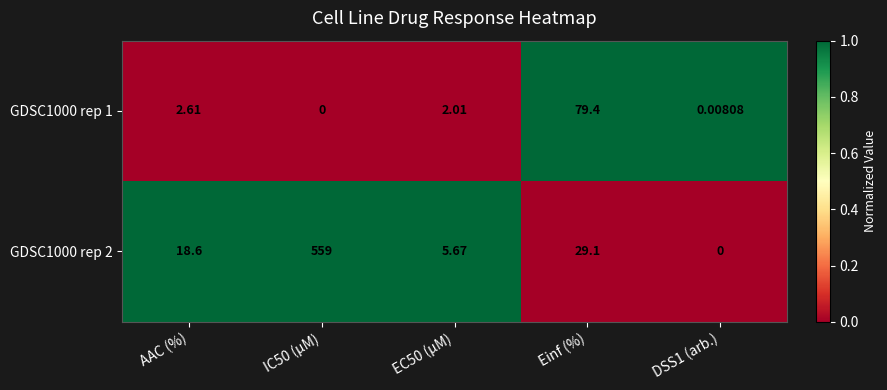

At which label is GDSC1000 rep 2 closest to 279?

Einf (%)